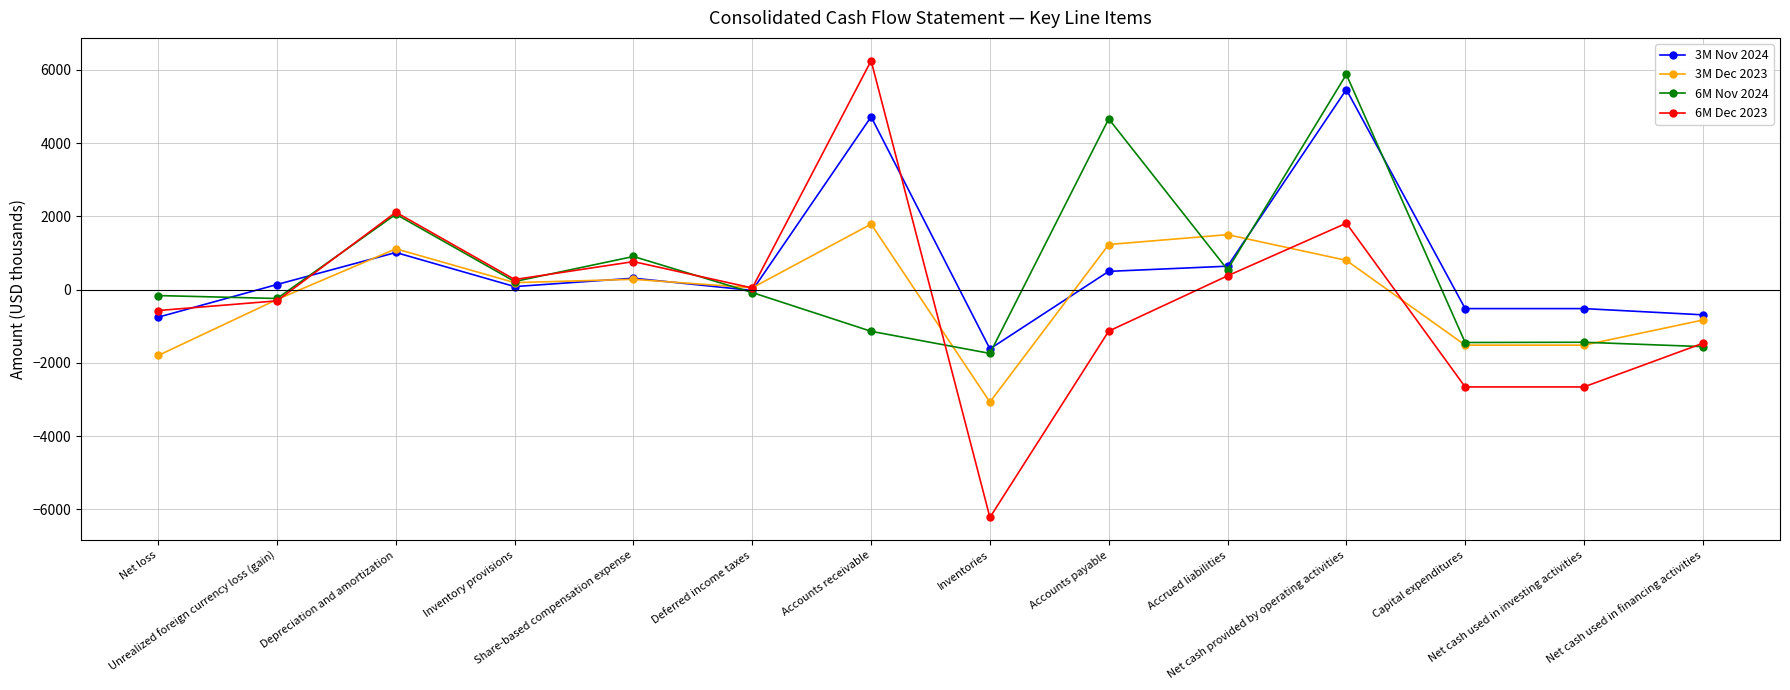

What is the maximum value for 3M Nov 2024?

5465